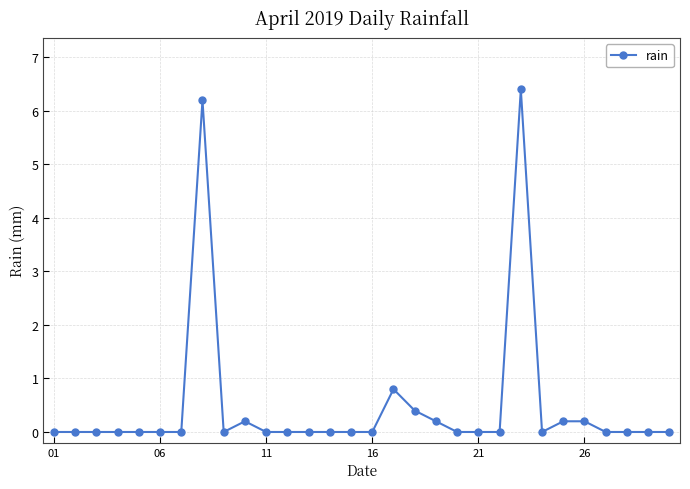

True or false: the data has more than 1 interior local peaks.

True